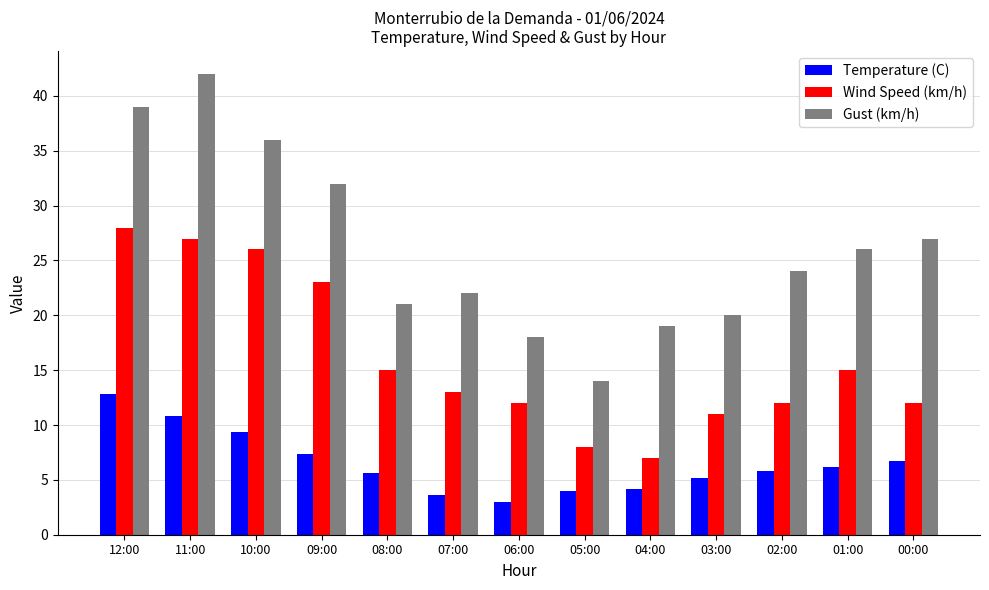

Reading left to right, transcribe all the data shown in this chart.

Temperature (C): 12:00=12.8	11:00=10.8	10:00=9.4	09:00=7.4	08:00=5.6	07:00=3.6	06:00=3.0	05:00=4.0	04:00=4.2	03:00=5.2	02:00=5.8	01:00=6.2	00:00=6.7
Wind Speed (km/h): 12:00=28.0	11:00=27.0	10:00=26.0	09:00=23.0	08:00=15.0	07:00=13.0	06:00=12.0	05:00=8.0	04:00=7.0	03:00=11.0	02:00=12.0	01:00=15.0	00:00=12.0
Gust (km/h): 12:00=39.0	11:00=42.0	10:00=36.0	09:00=32.0	08:00=21.0	07:00=22.0	06:00=18.0	05:00=14.0	04:00=19.0	03:00=20.0	02:00=24.0	01:00=26.0	00:00=27.0